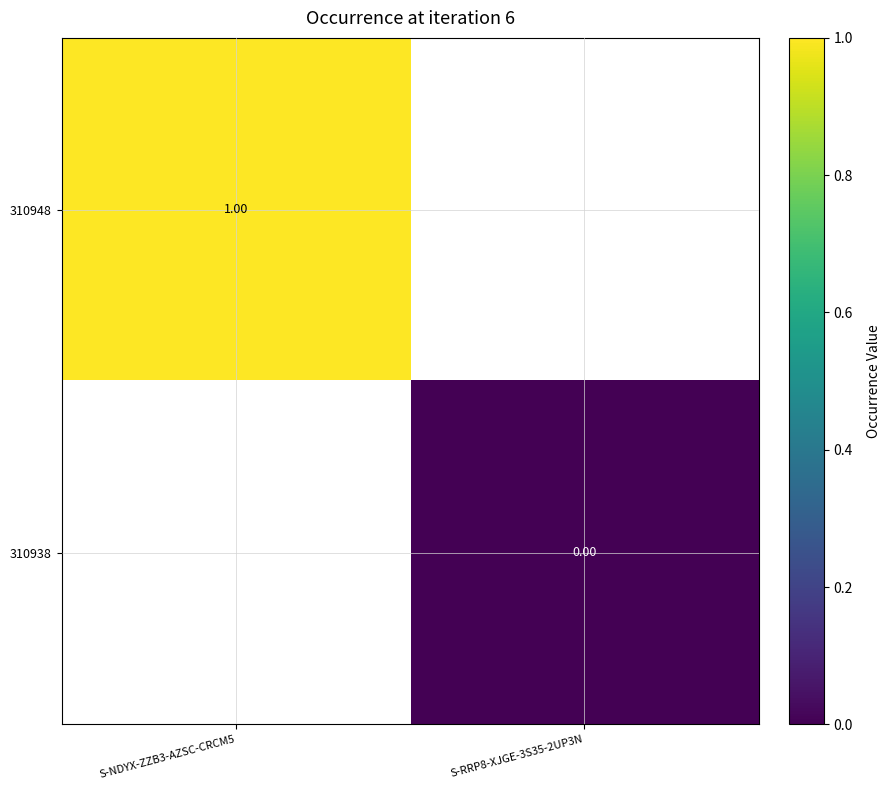

Is it true that 310938 equals 0.0 at S-RRP8-XJGE-3S35-2UP3N?

True